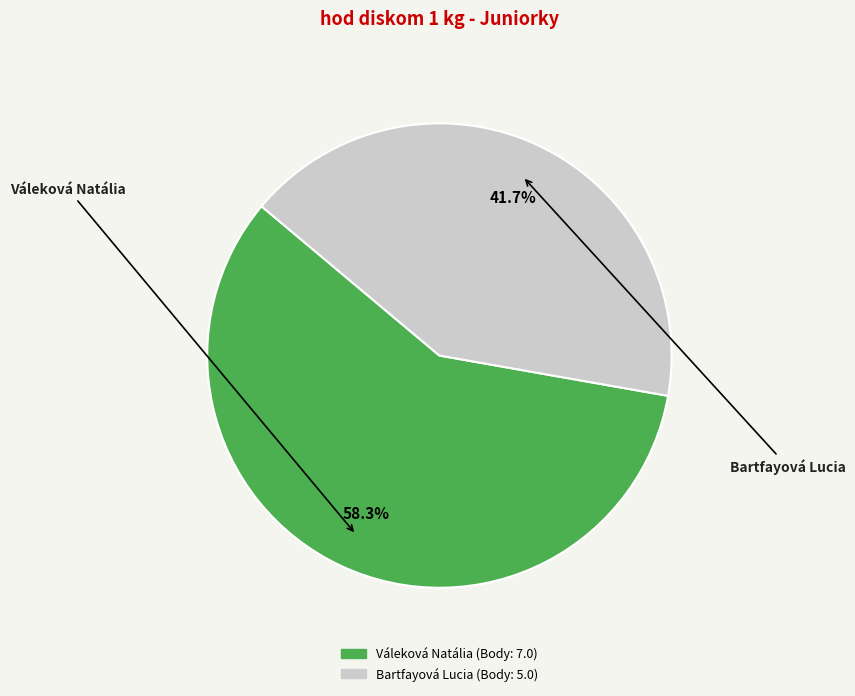

Combined, do Váleková Natália and Bartfayová Lucia account for over 50%?

Yes